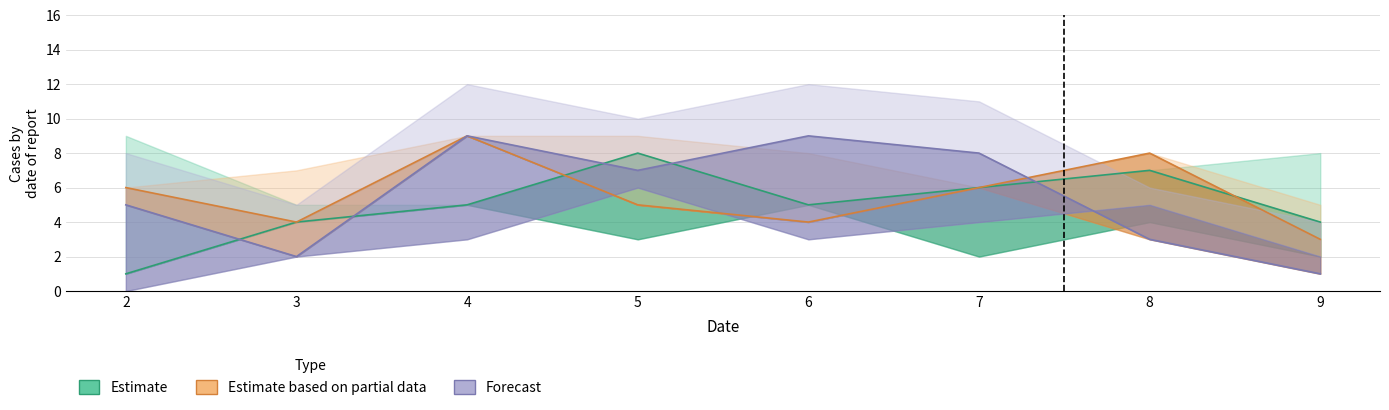

What is the highest value of the Estimate based on partial data series?

9